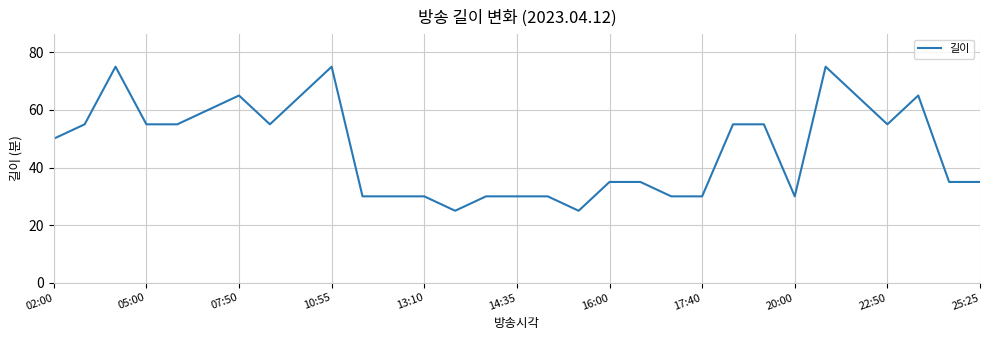

What is the average value?

46